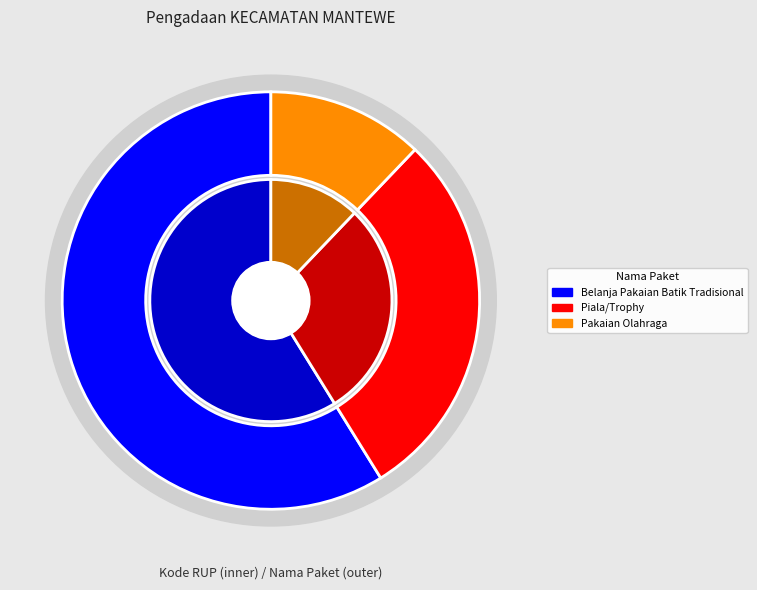

To the nearest percent, what is the combined percentage of 35607781 and 35594168?

41%